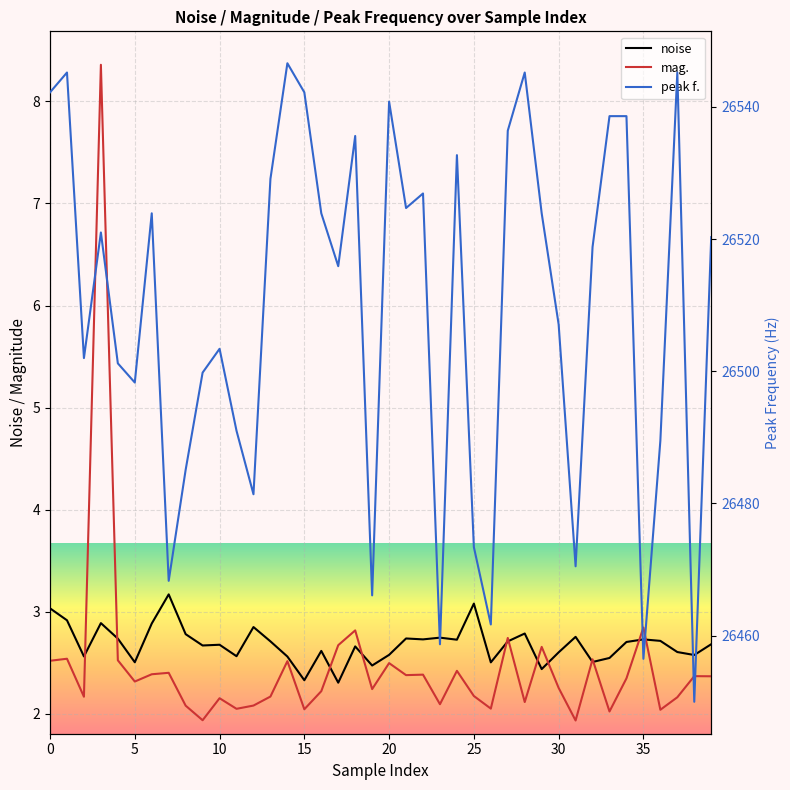

Is the value of noise at 20 greater than the value of mag. at 39?

Yes